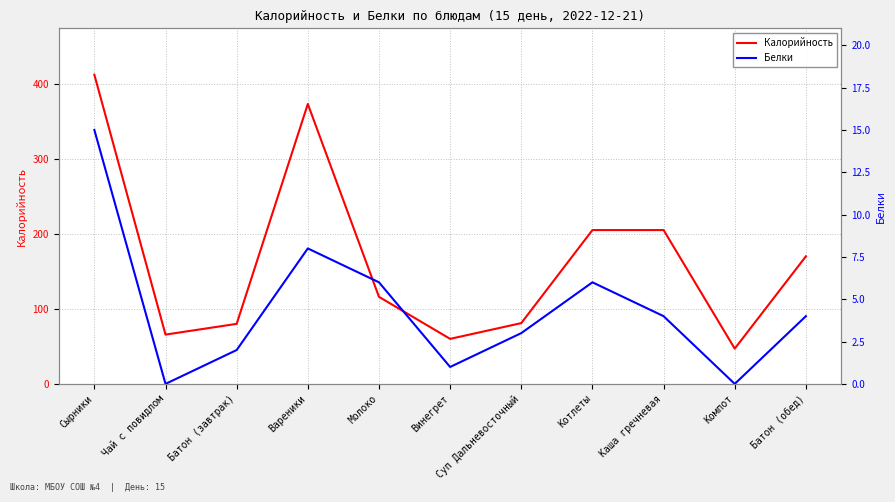

Is it true that Белки equals 0.8 at Суп Дальневосточный?

False